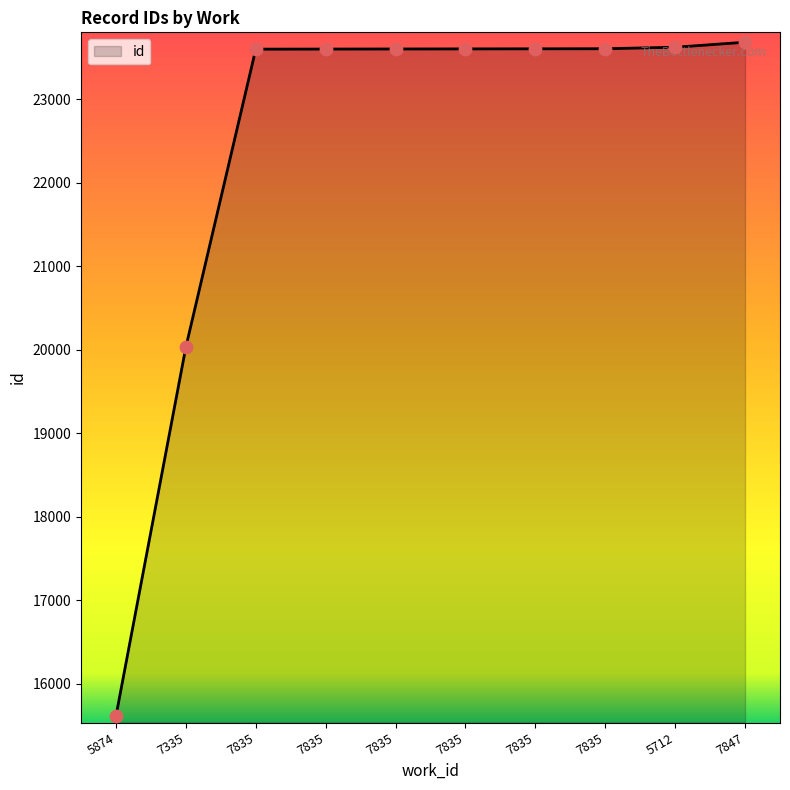

Which has a higher value, 7835 or 7835?

7835